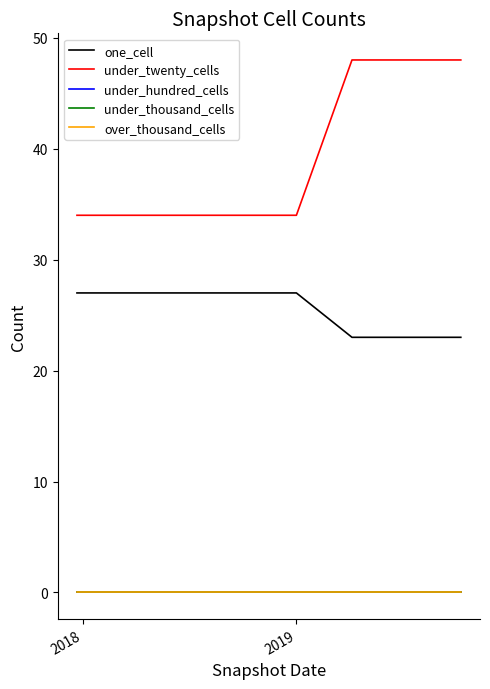

At how many categories does at least one series exceed 31?

8